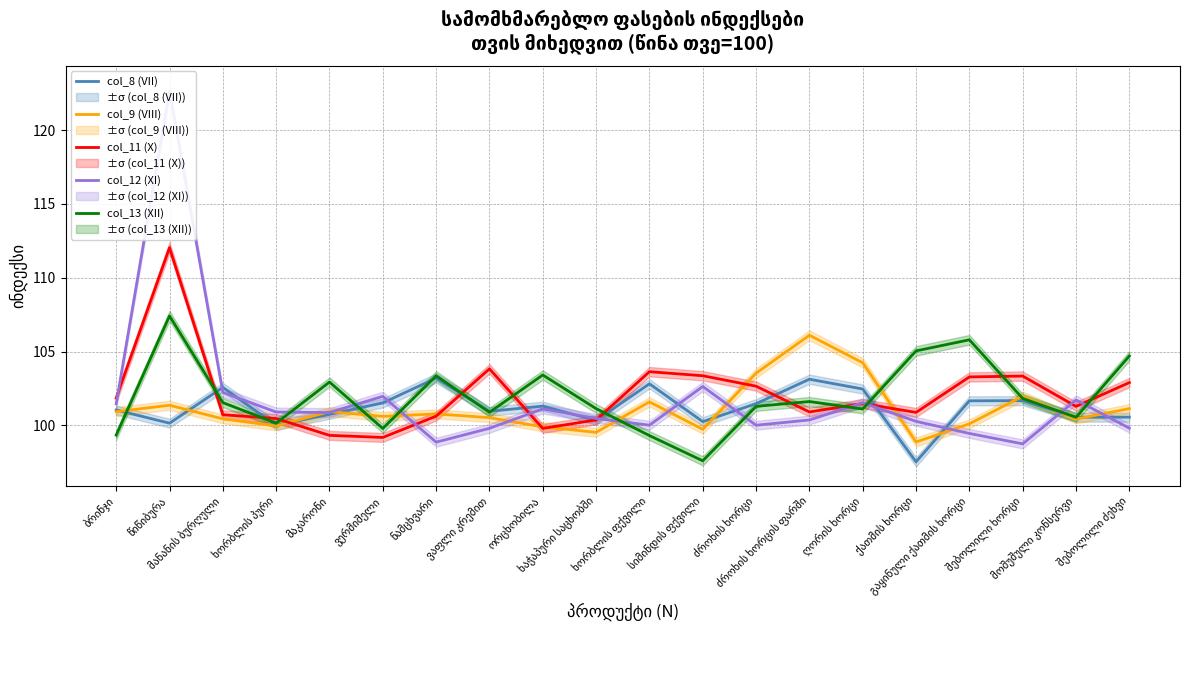

What is the label of the 7th point from the right?

ძროხის ხორცის ფარში